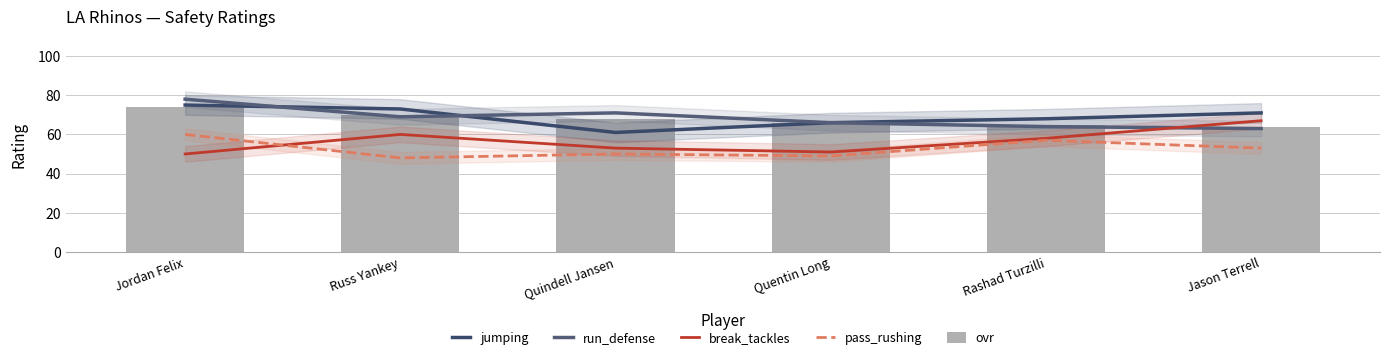

What is the difference between the jumping values at Jason Terrell and Russ Yankey?

2